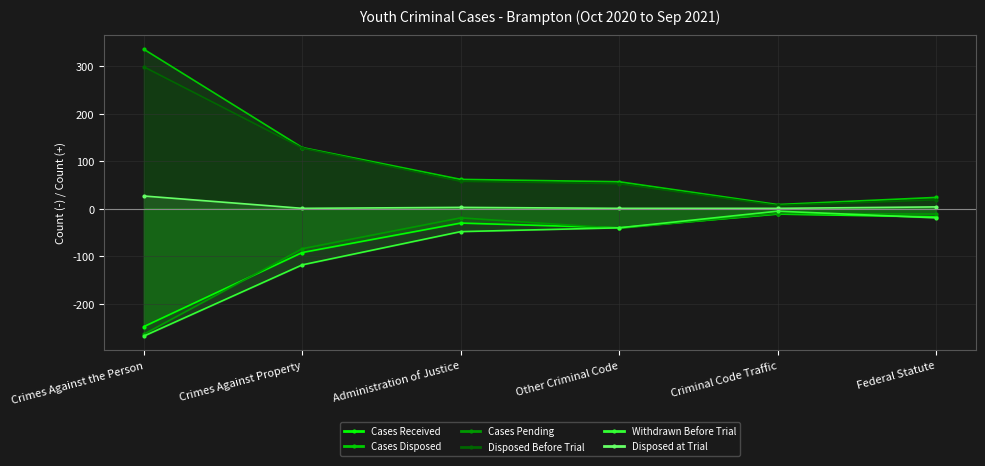

True or false: Disposed at Trial and Cases Pending intersect in this chart.

False